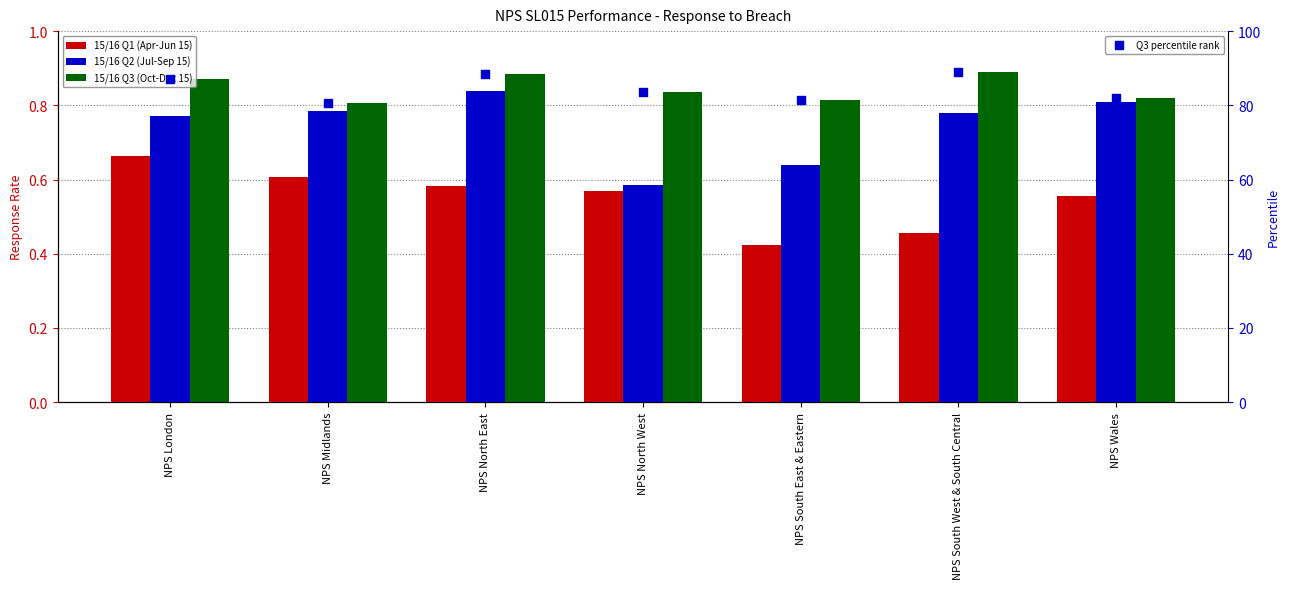

Which series has the largest Y range (max minus min)?

Q3 percentile rank